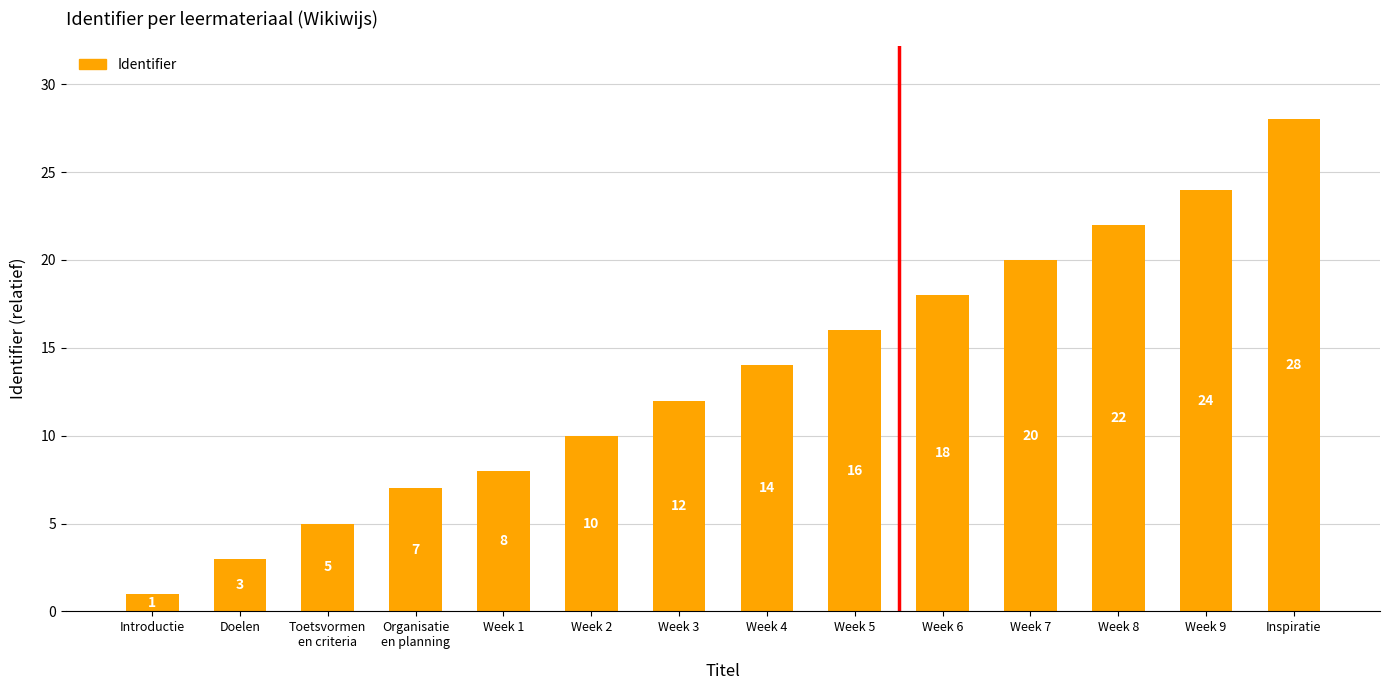

What is the difference between the maximum and minimum values?

27